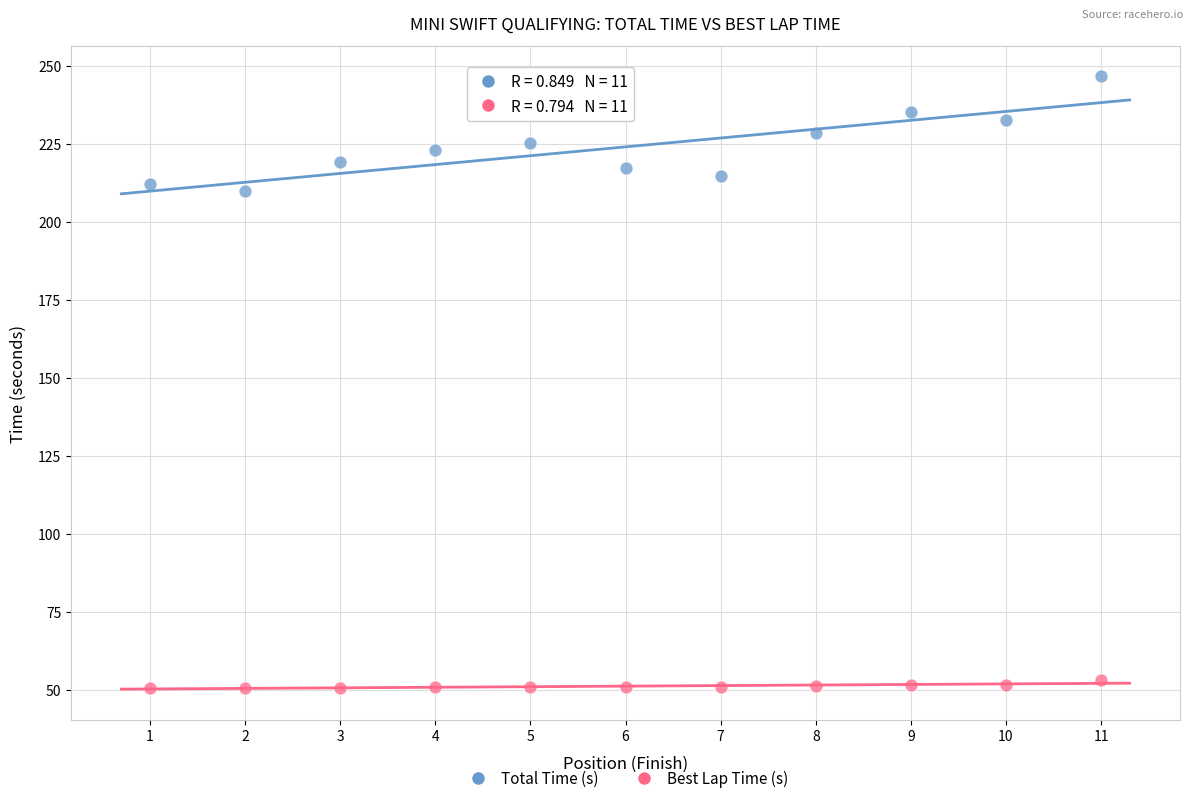

What is the X range (max minus min) for the scatter plot?

10.0